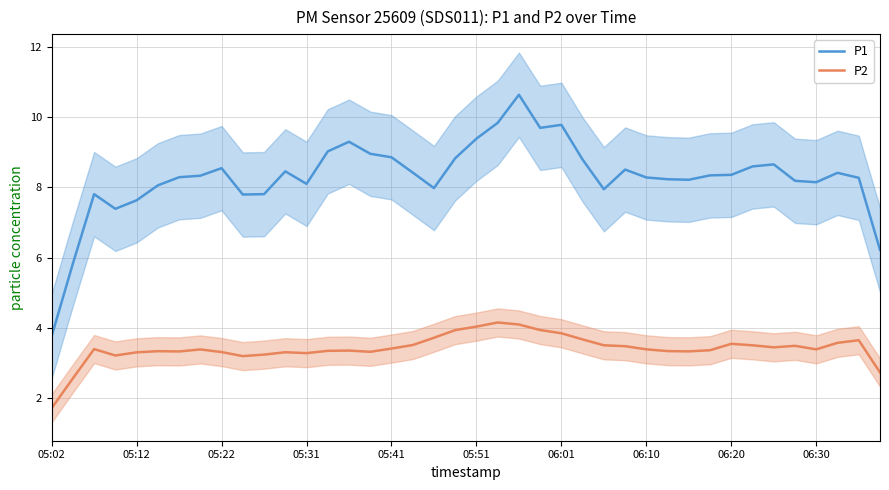

What is the difference between the maximum and minimum values in the P2 series?

2.4